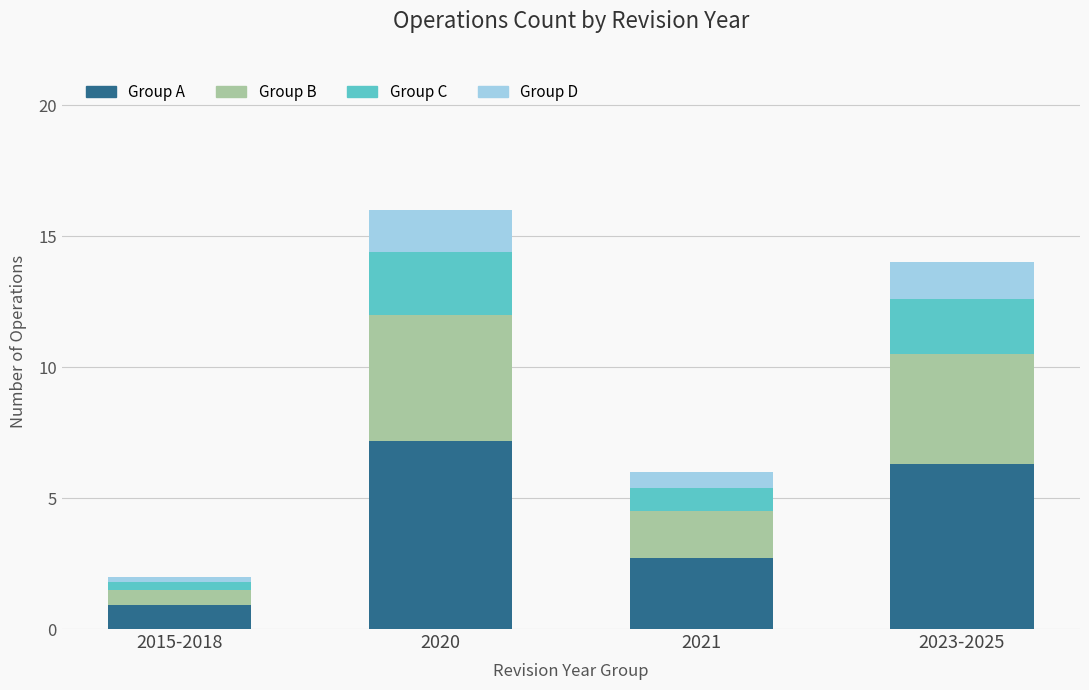

What is the lowest value of the Group A series?

0.9